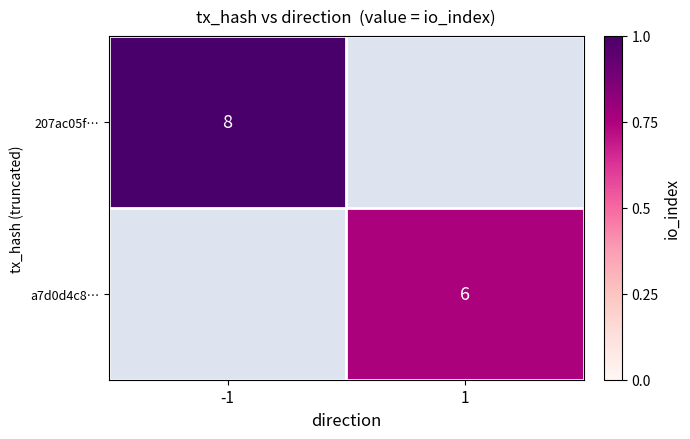

What is the maximum value shown in the chart?

8